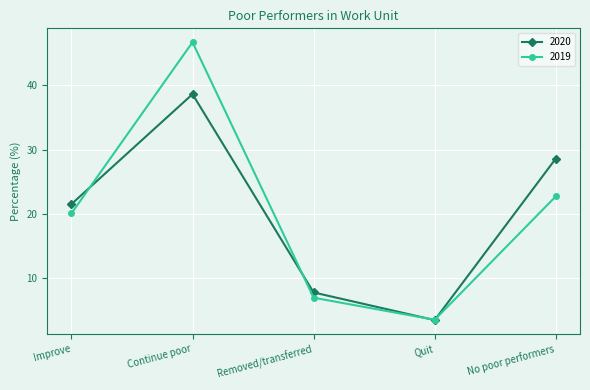

What is the total value across all series at No poor performers?

51.3